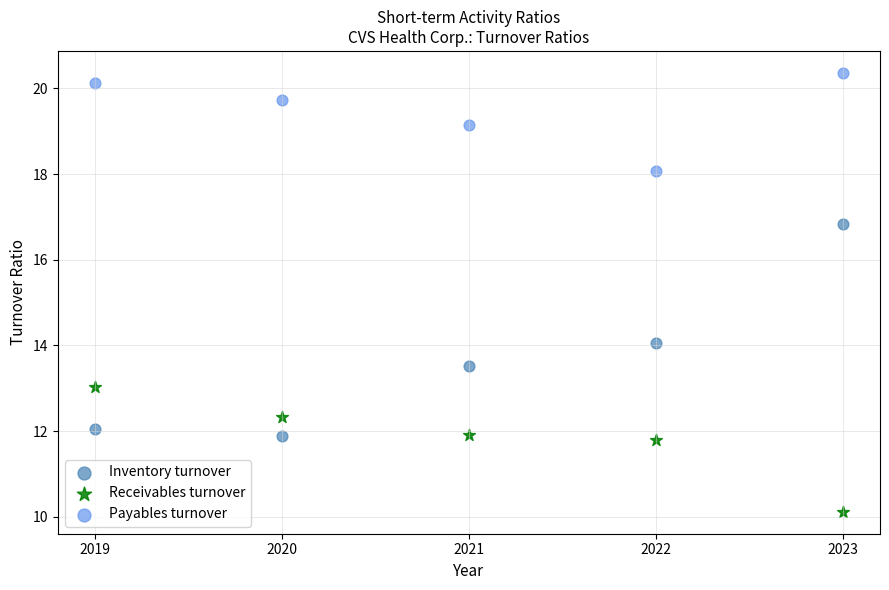

Across all data points, what is the range of Y values (max minus min)?

10.2